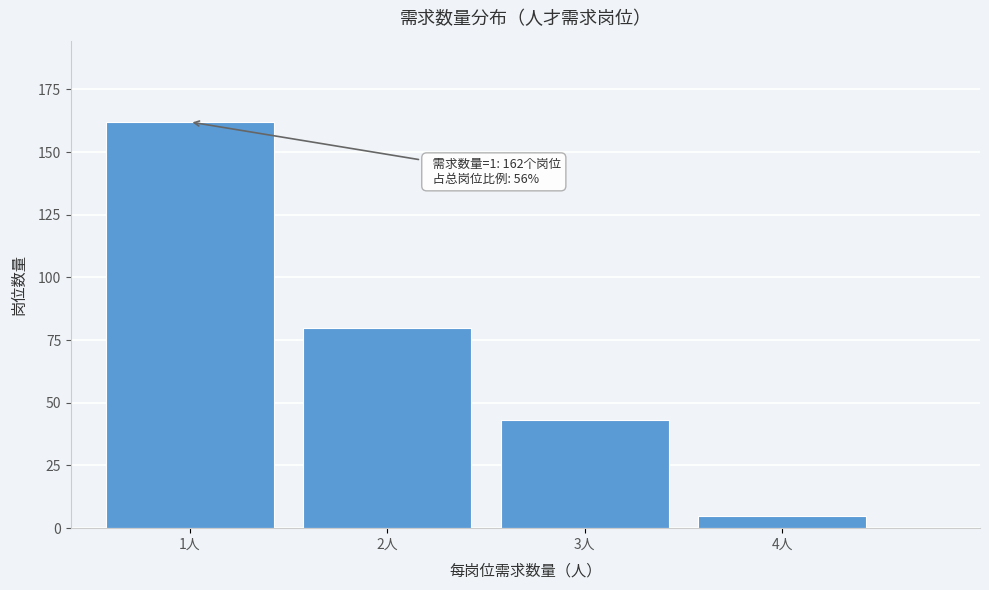

Reading right to left, extract all data points from this chart.

5	43	80	162